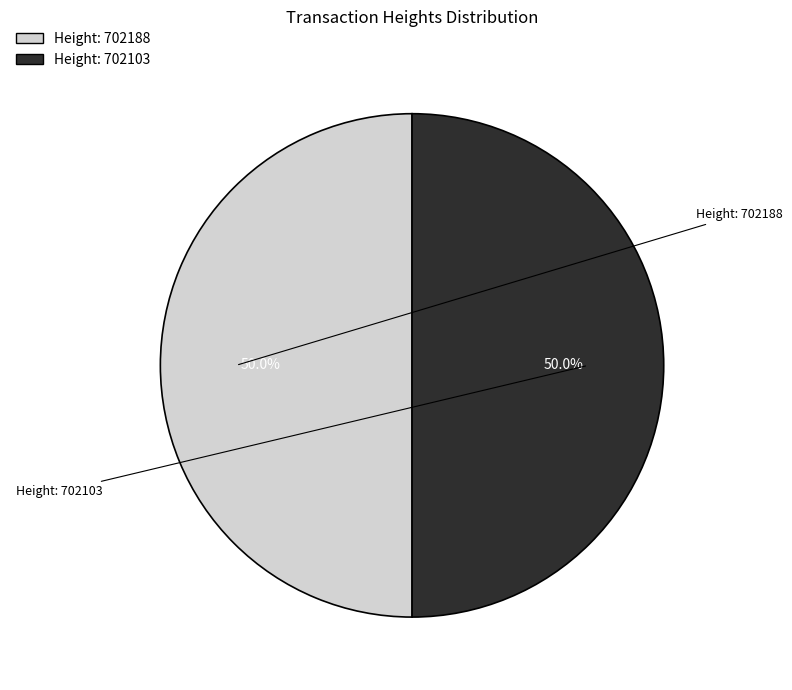

To the nearest percent, what is the average slice percentage?

50%